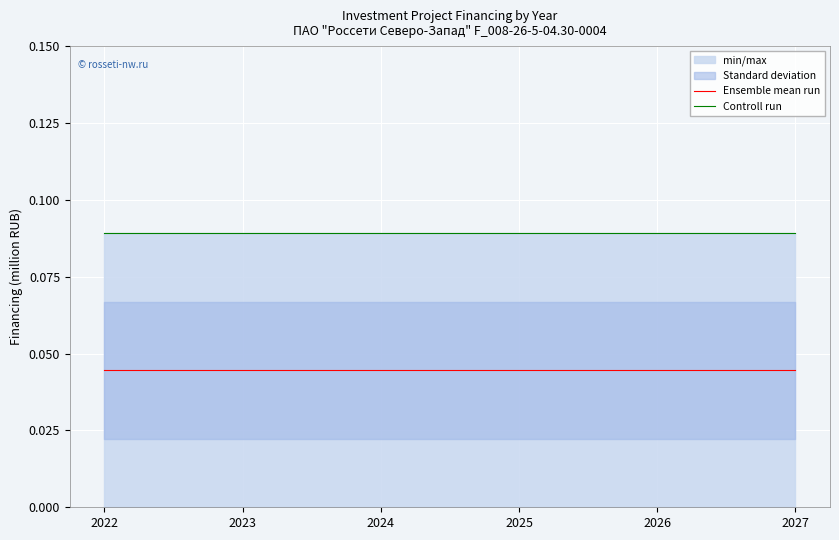

Read the Controll run value at 2025.

0.1